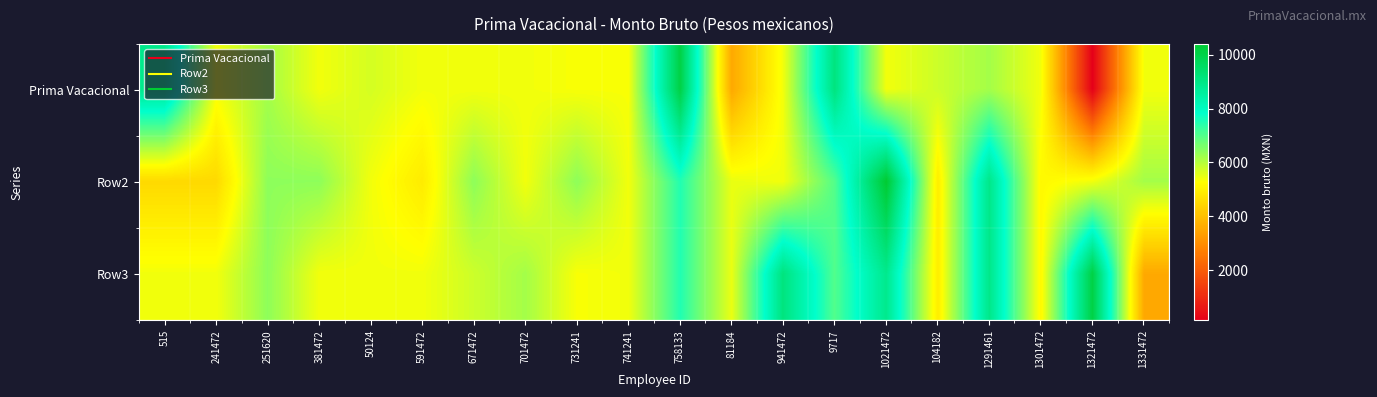

Reading left to right, transcribe all the data shown in this chart.

Prima Vacacional: 515=8884.5	241472=5401.5	251620=6180.3	381472=5401.5	50124=5698.7	591472=5401.5	671472=5401.5	701472=5401.5	731241=5335.3	741241=5335.3	758133=10077.8	81184=3536.1	941472=5401.5	9717=9129.1	1021472=5401.5	104182=5786.8	1291461=6180.3	1301472=5401.5	1321472=137.6	1331472=5401.5
Row2: 515=4515.7	241472=4515.7	251620=6403.7	381472=6403.7	50124=5401.5	591472=4878.4	671472=6403.7	701472=5401.5	731241=6403.7	741241=5401.5	758133=7497.2	81184=5488.4	941472=5401.5	9717=7013.9	1021472=10401.6	104182=4931.7	1291461=8936.9	1301472=5145.2	1321472=5401.5	1331472=6180.3
Row3: 515=5401.5	241472=5401.5	251620=6403.7	381472=5401.5	50124=5401.5	591472=5401.5	671472=5786.8	701472=6180.3	731241=5335.3	741241=5401.5	758133=7497.2	81184=5488.4	941472=9129.1	9717=7013.9	1021472=8884.5	104182=4931.7	1291461=8936.9	1301472=5145.2	1321472=10077.8	1331472=3536.1